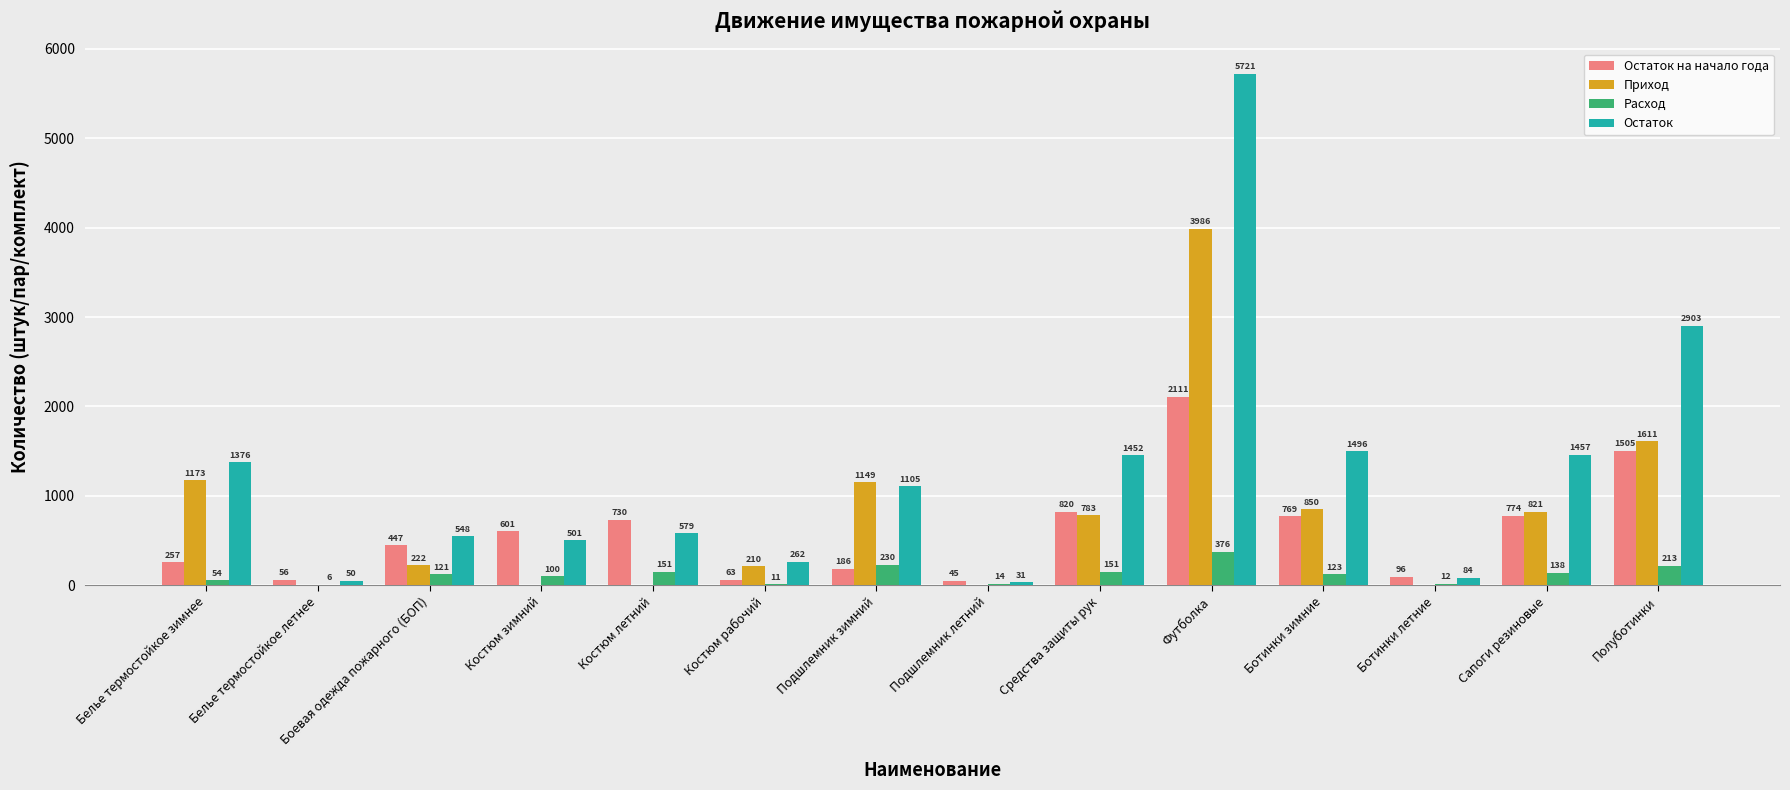

True or false: Остаток has a value of 1496 at Ботинки зимние.

True